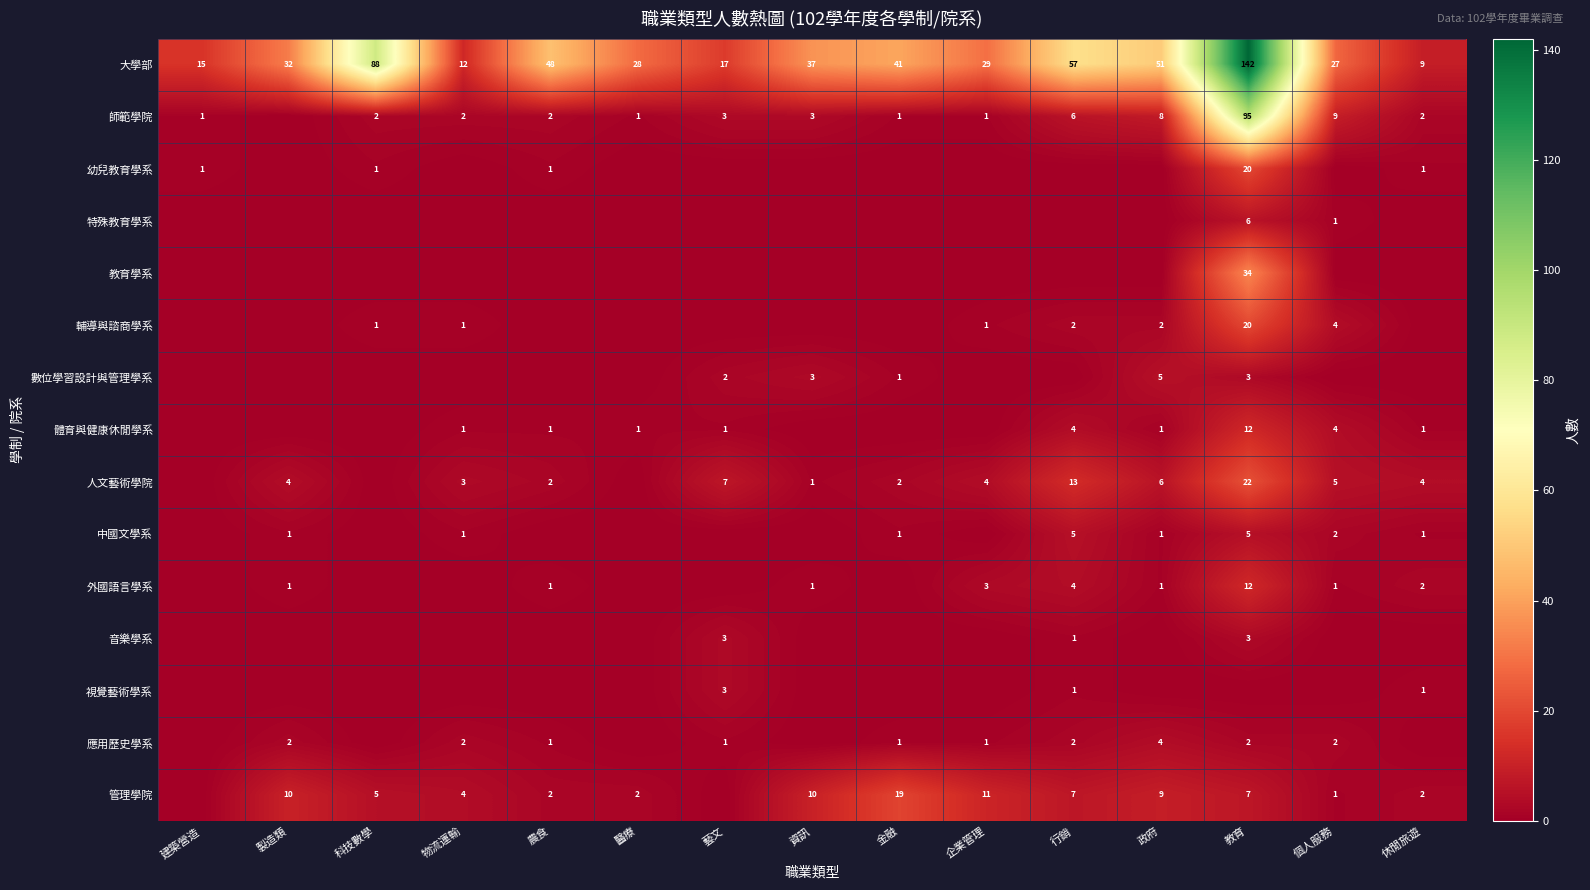

Which label corresponds to the smallest value in the chart?

製造類